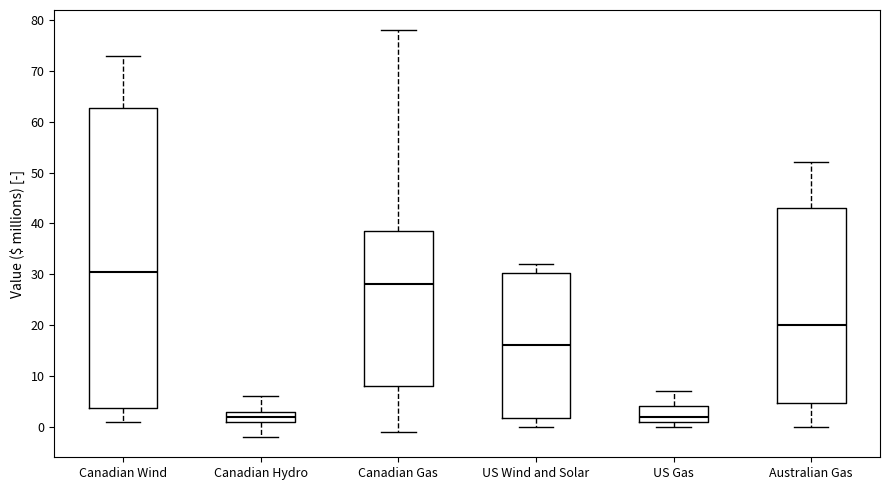

Which box has the highest median line?

Canadian Wind